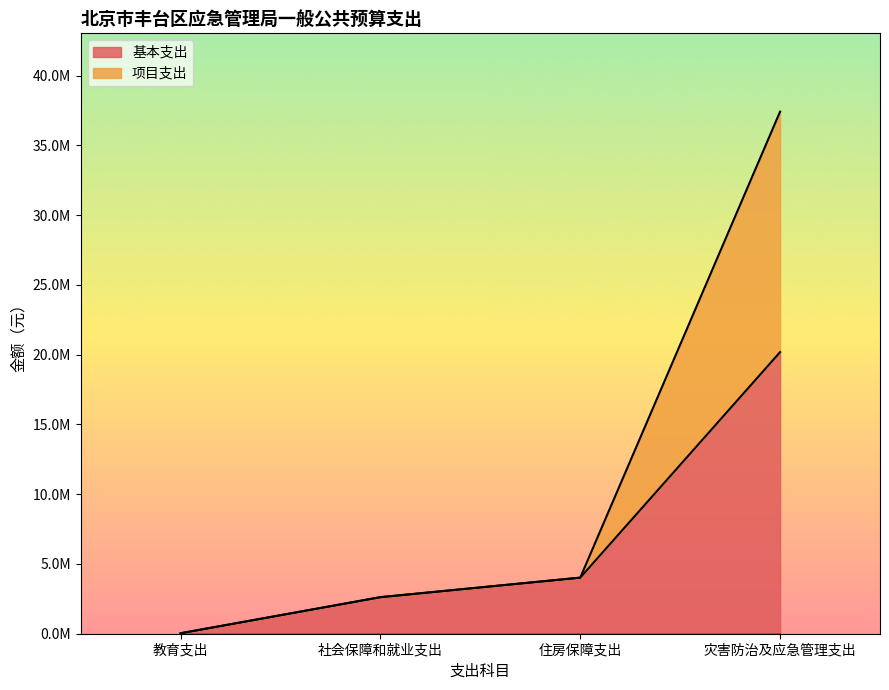

The 基本支出 series shows 33750.0 at 教育支出. True or false?

True